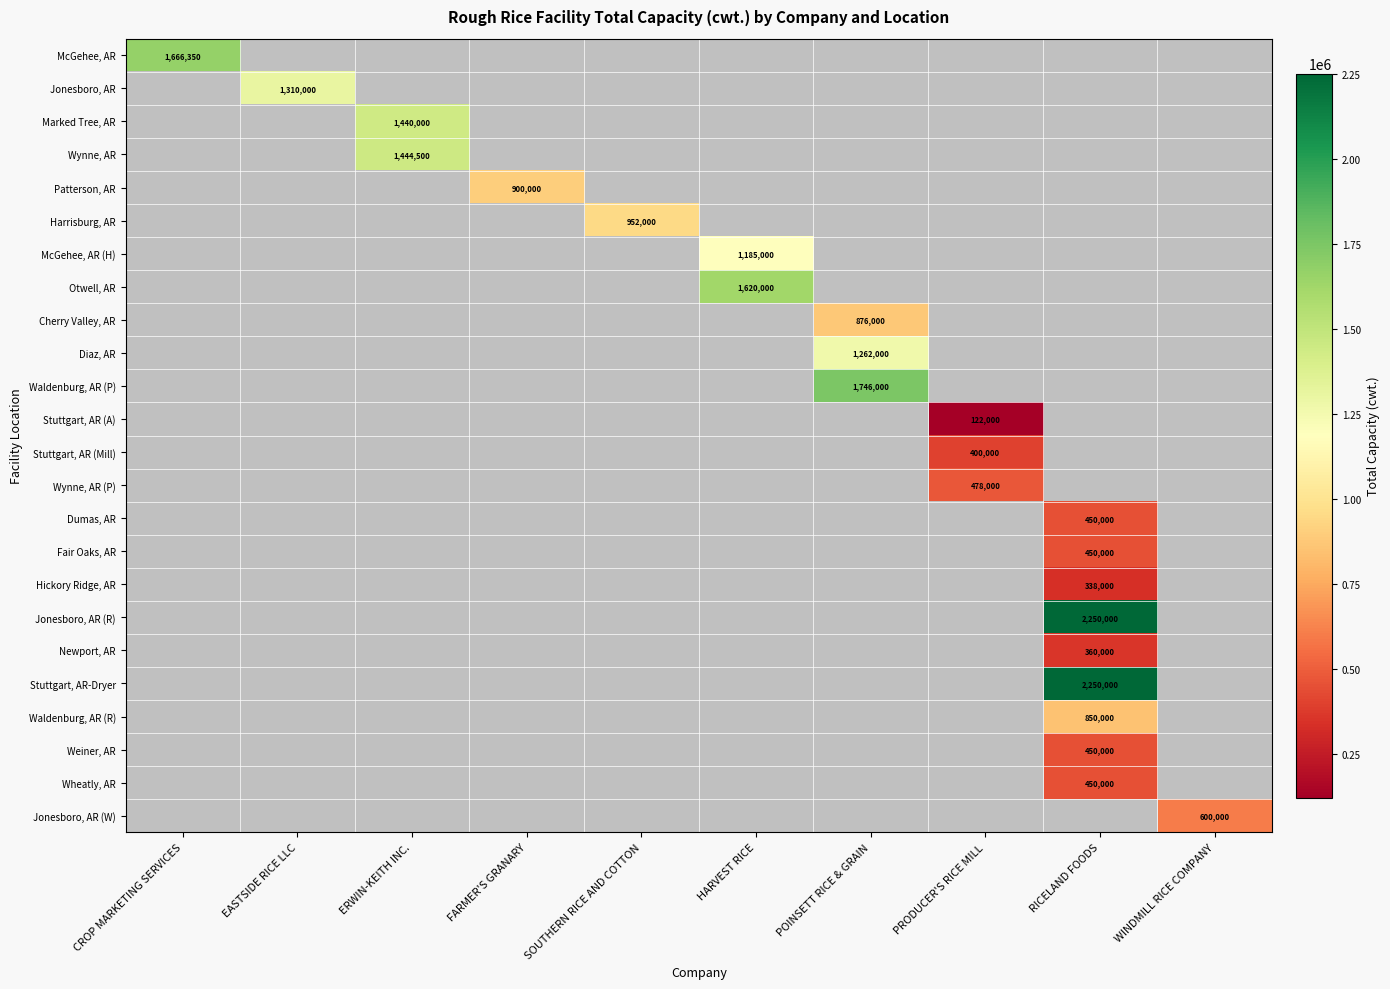

At how many categories does at least one series exceed 623077?

8